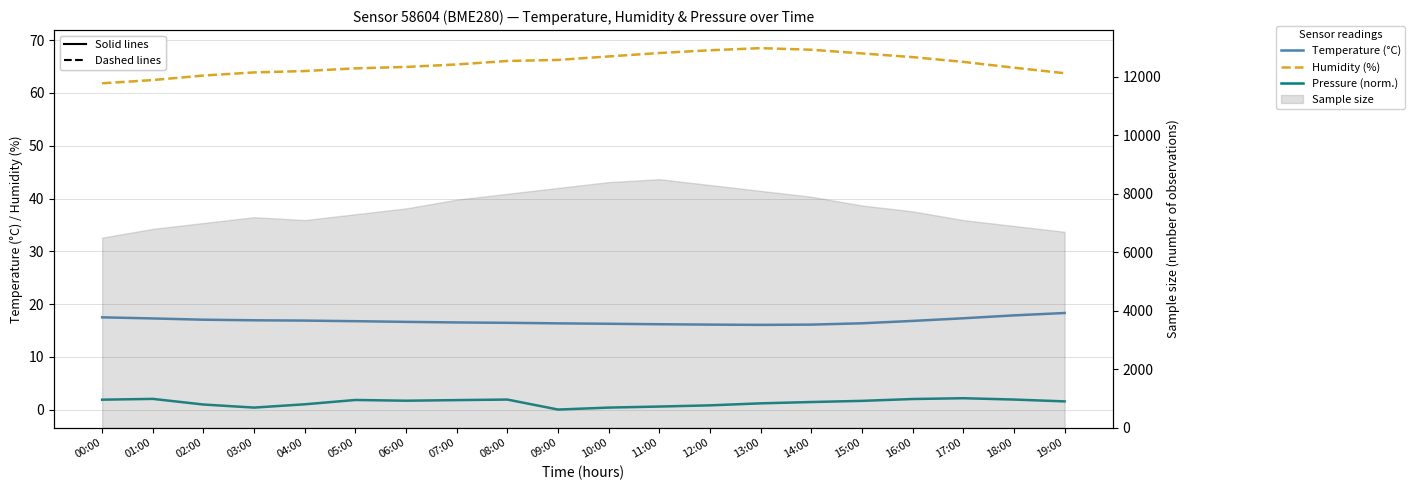

At which category does the chart reach its minimum across all series?

09:00